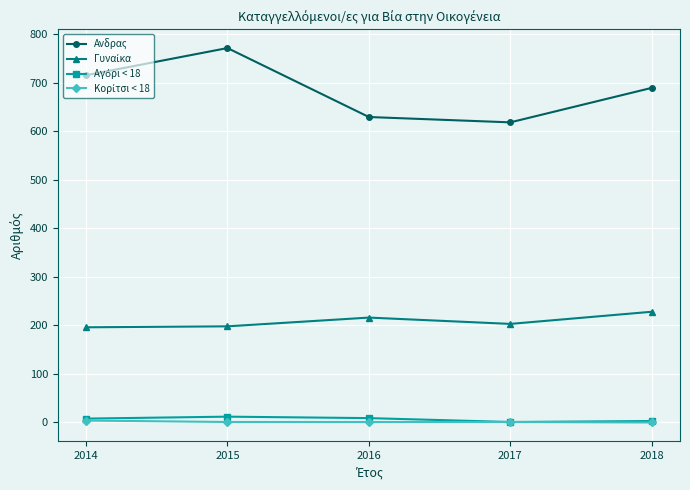

Is it true that Aνδρας equals 771 at 2015?

True